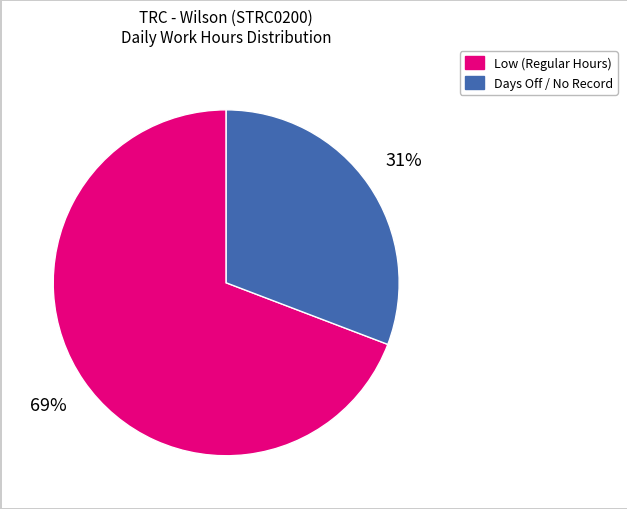

Count the number of slices in the pie.

2